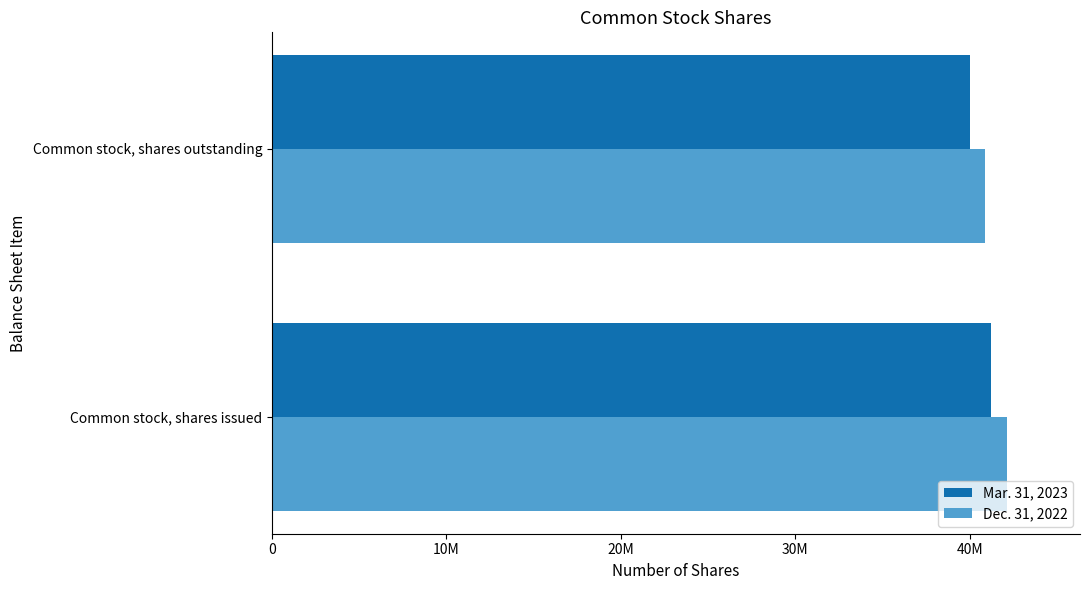

What is the difference between the maximum and minimum values in the Mar. 31, 2023 series?

1226526